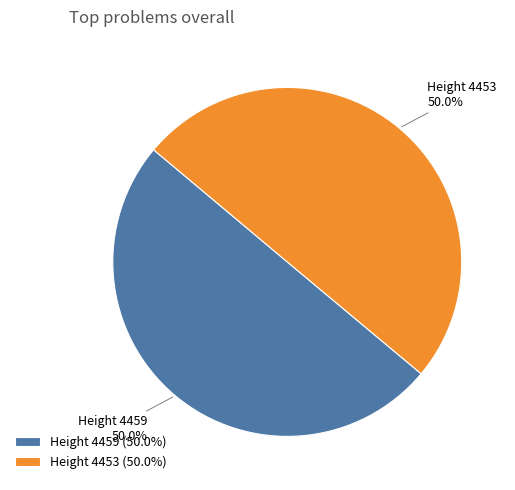

Combined, what portion of the pie is Height 4453 (50.0%) and Height 4459 (50.0%)?

100.0%